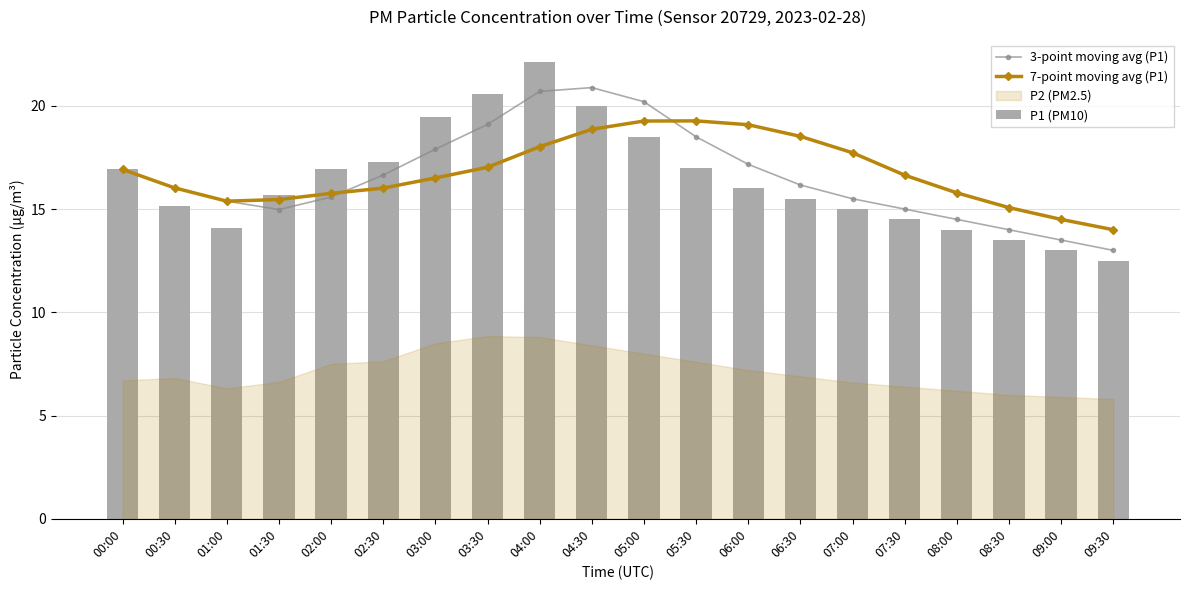

What is the sum of the 3-point moving avg (P1) values at 09:30 and 04:30?

33.9